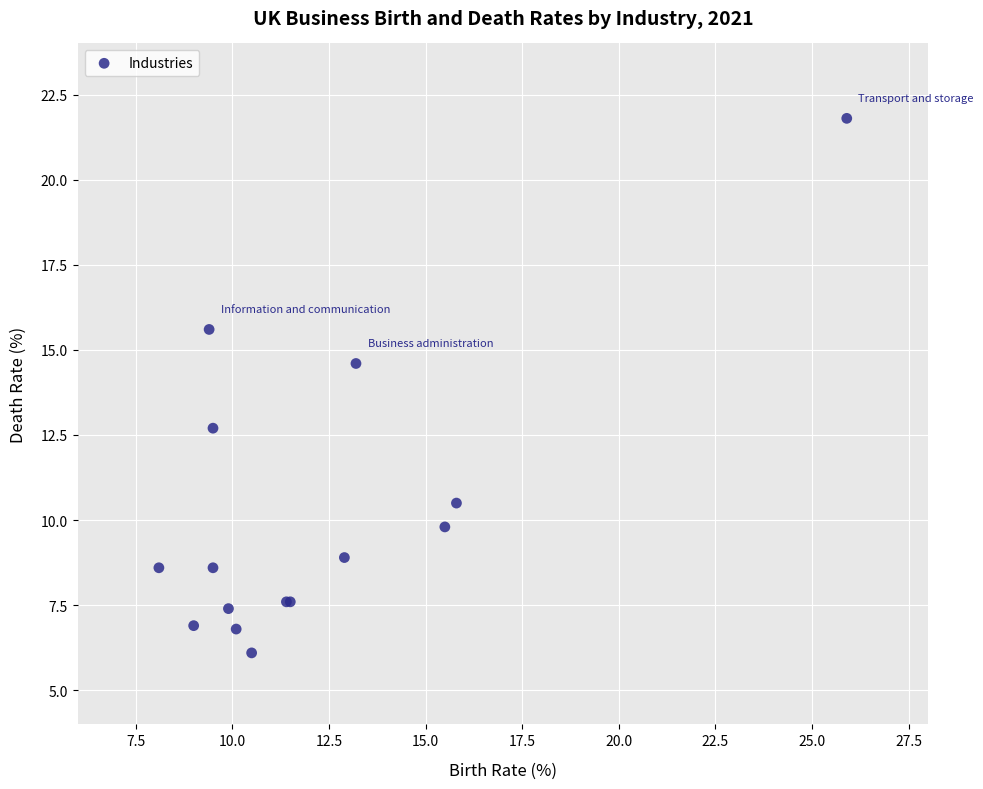

What Y value in the scatter plot is closest to 13?

12.7